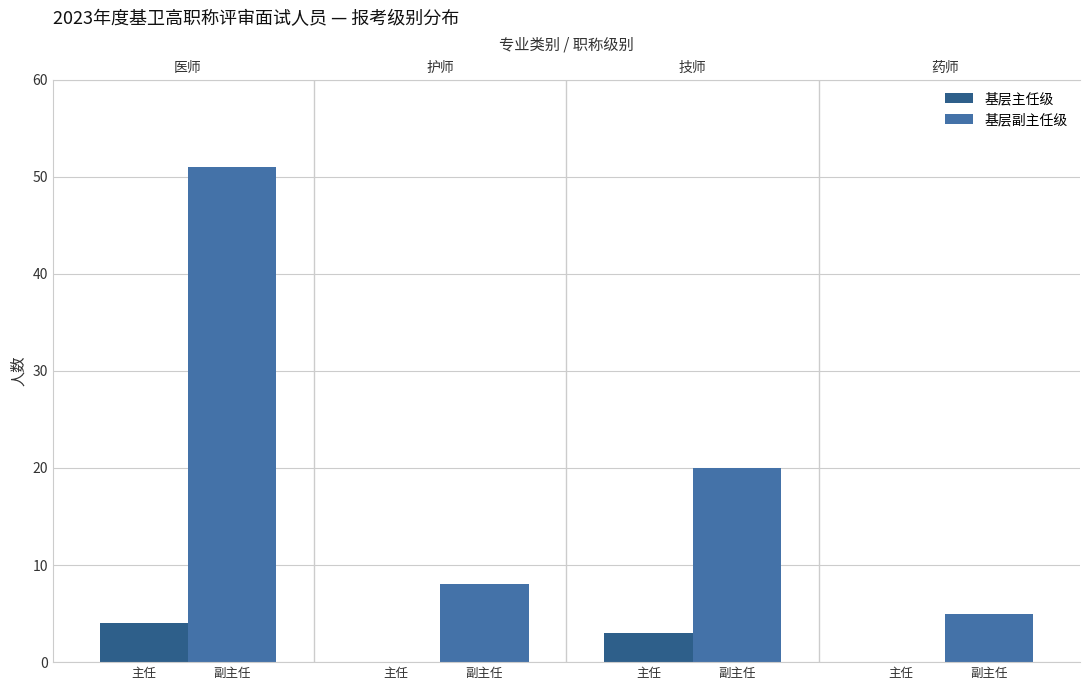

List the series in order of their overall mean, highest first.

基层副主任级, 基层主任级